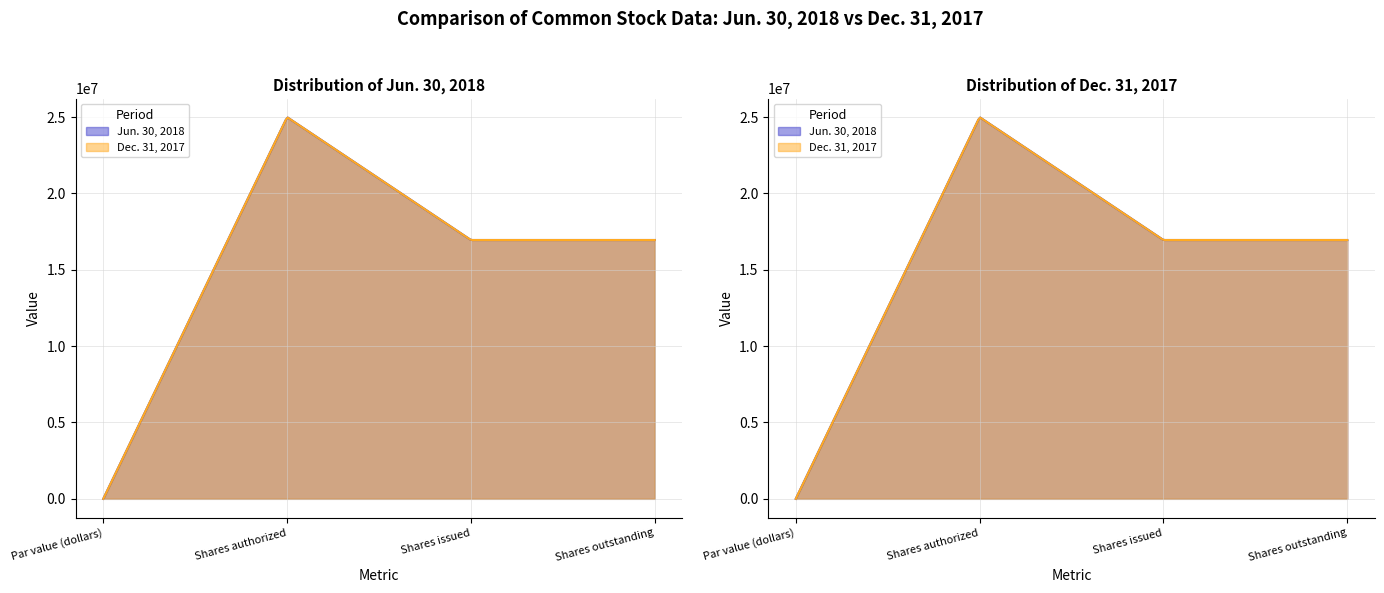

Between Shares outstanding and Shares issued, which is larger?

Shares outstanding